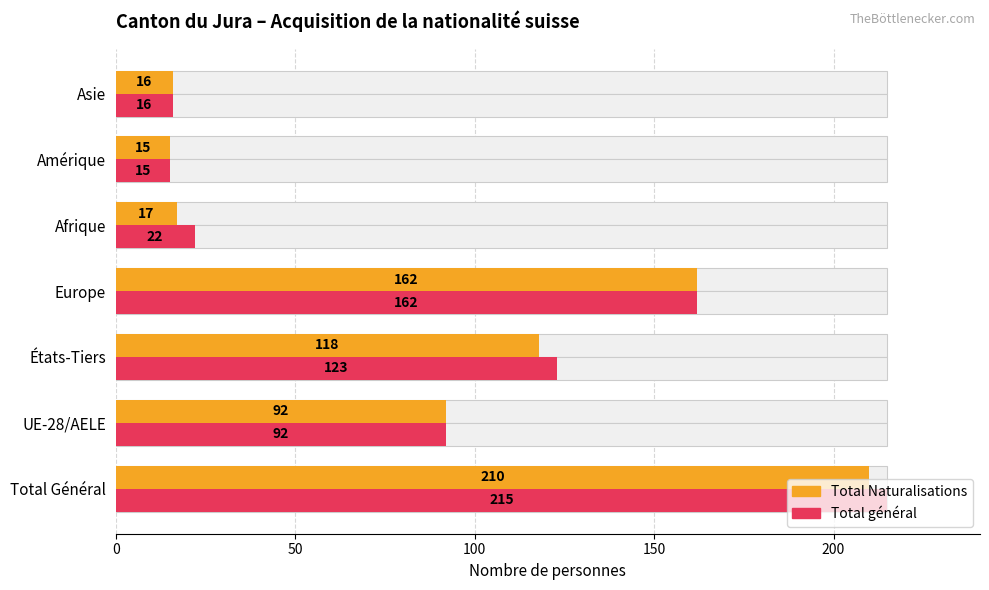

How many data points does each series have?

7